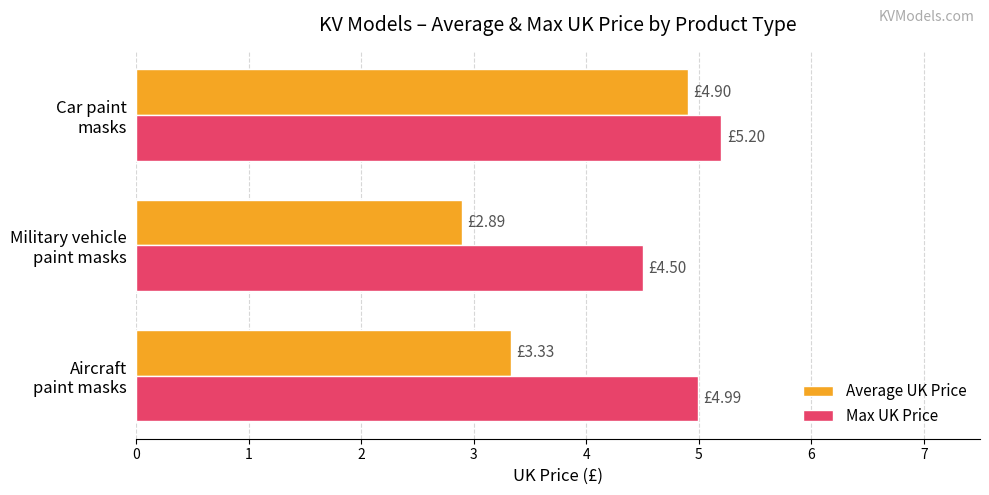

What is the difference between the maximum and minimum values in the Average UK Price series?

2.0